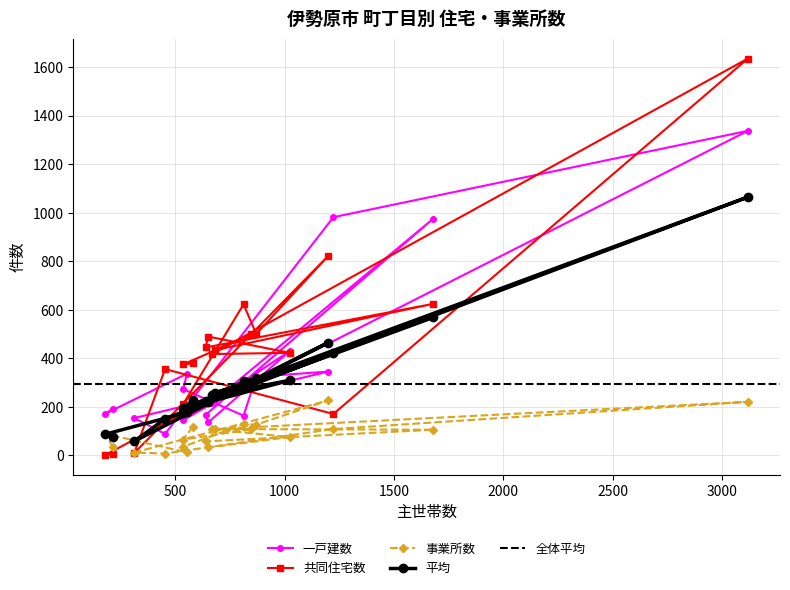

What is the value of the 共同住宅数 point at the 18th from the left?

171.0